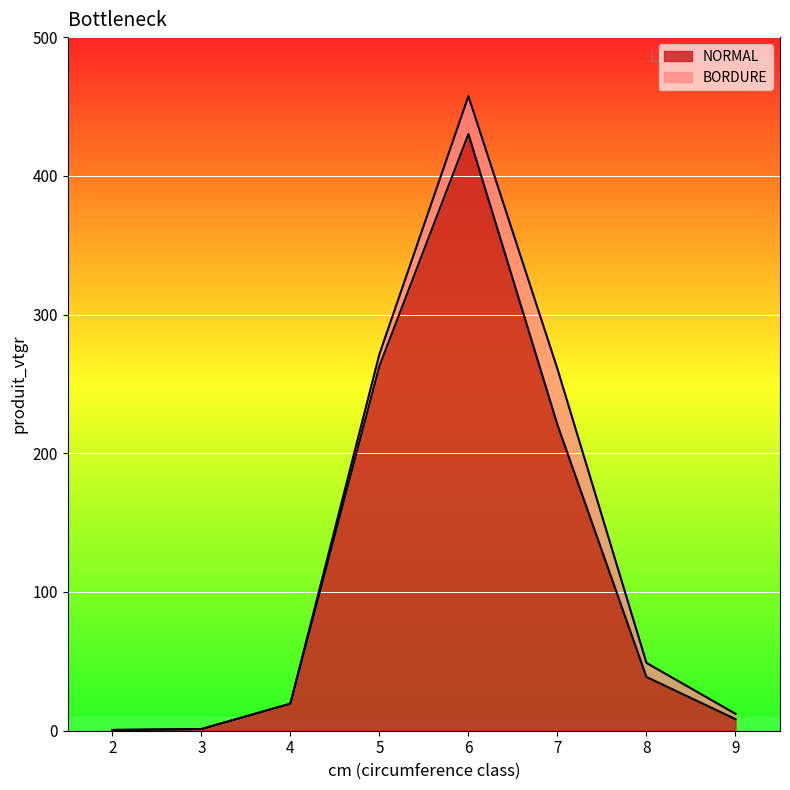

What is the change in value from 7 to 8?

-181.8